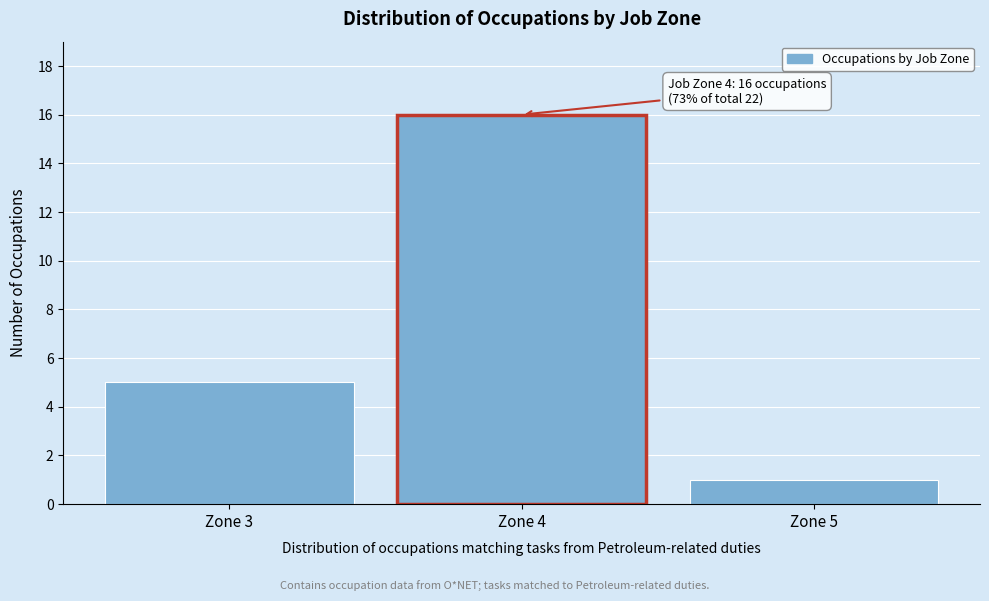

Over which range of the x-axis is the bar tallest?

3.5 to 4.5